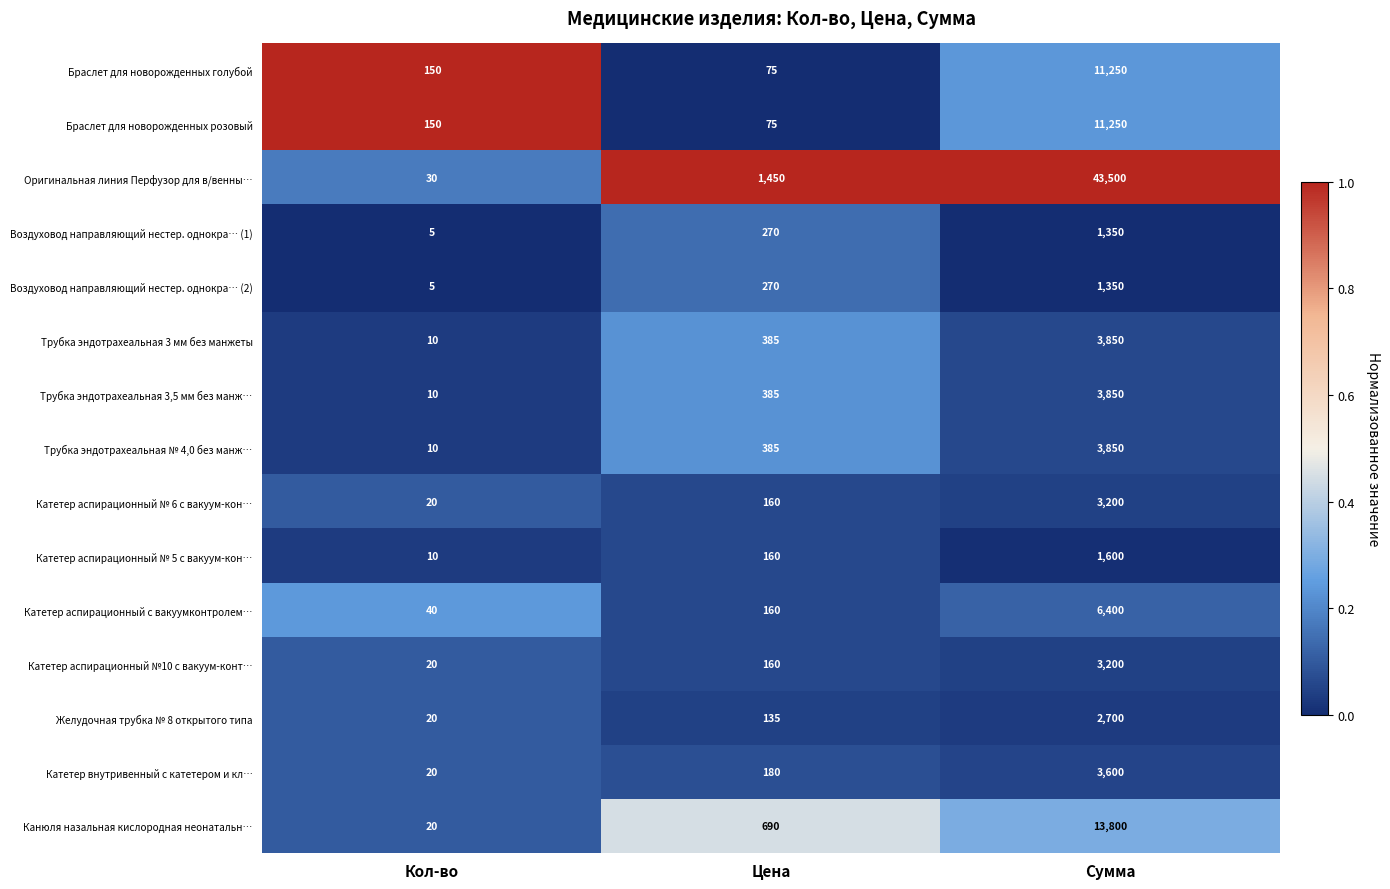

Is it true that Канюля назальная кислородная неонатальн… equals 5471 at Сумма?

False